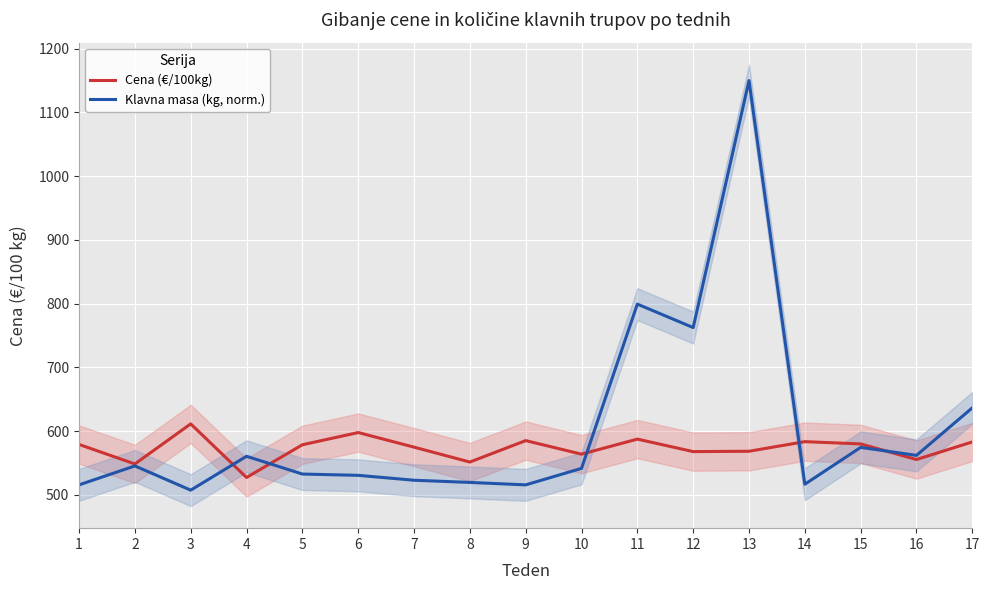

What is the minimum value for Cena (€/100kg)?

527.5